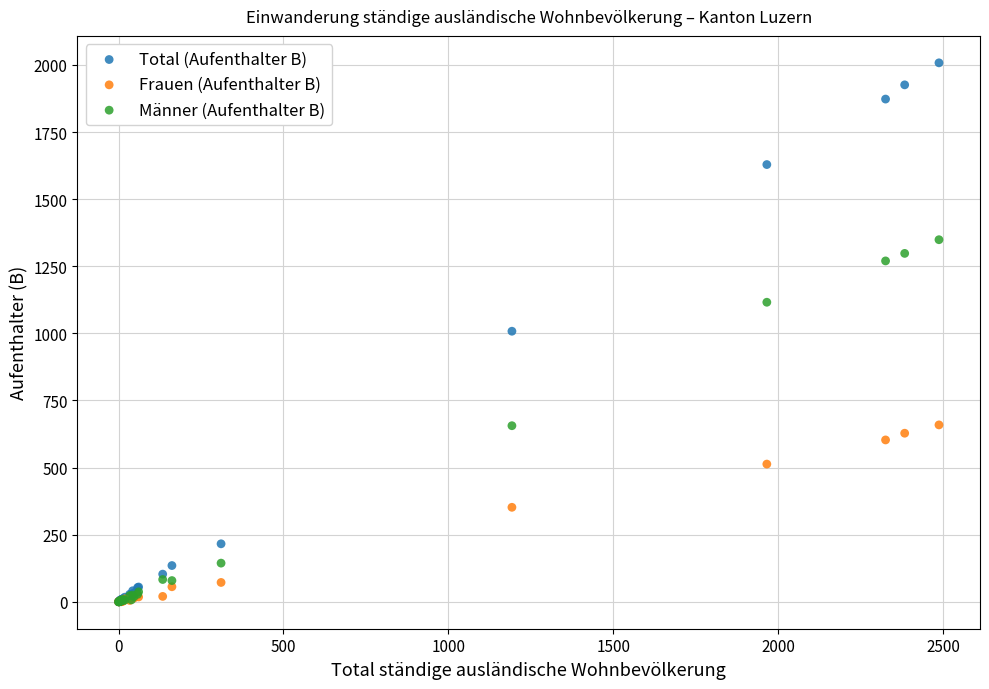

In the Frauen (Aufenthalter B) series, what Y value is closest to 329?

352